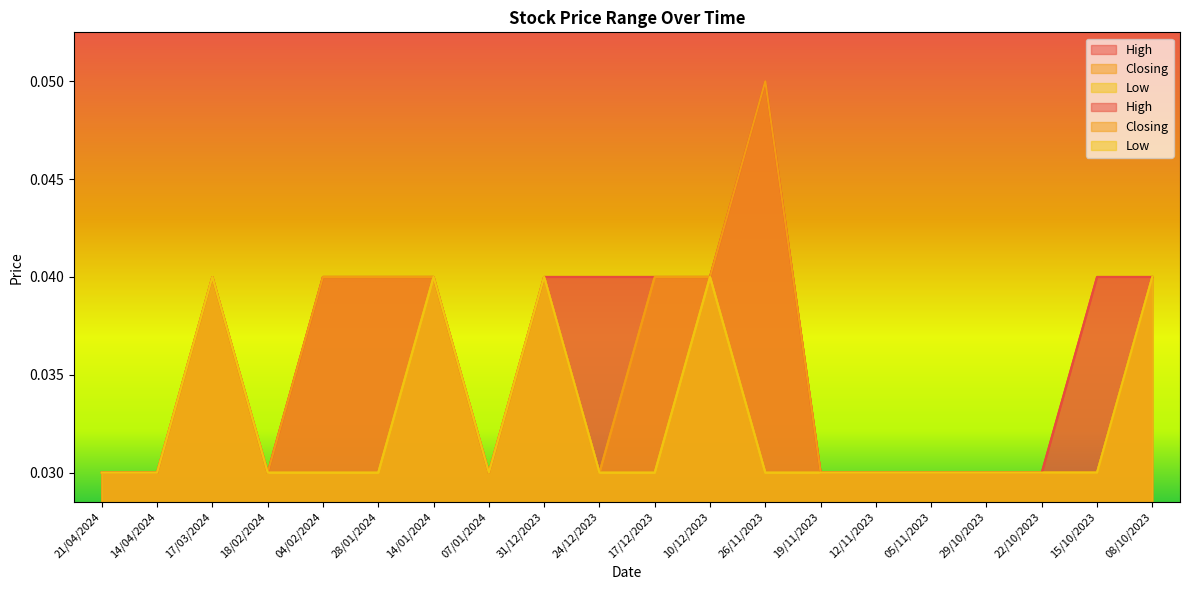

Which series has the largest range (max minus min)?

High